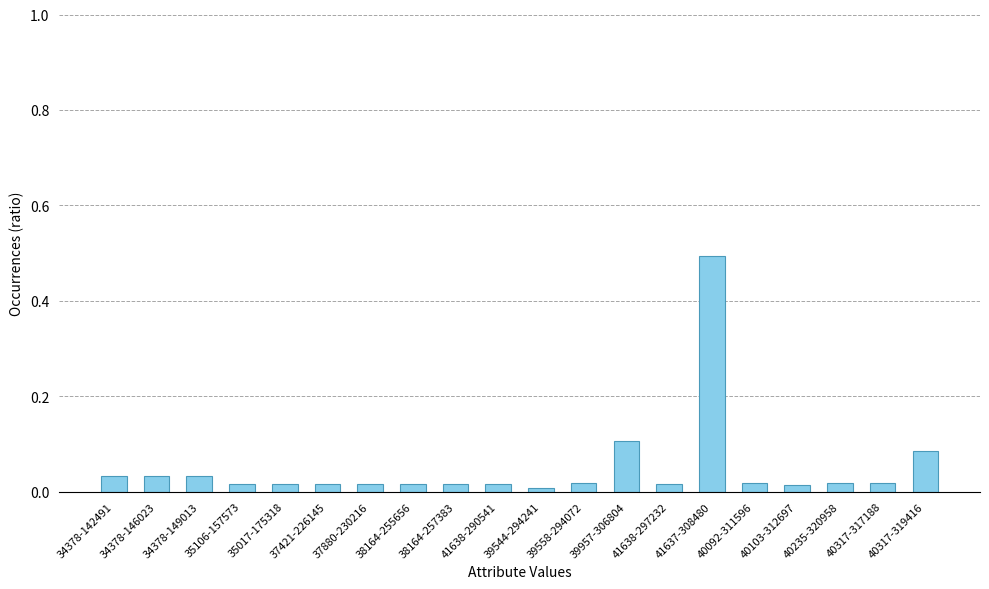

What is the sum of all values?

1.0